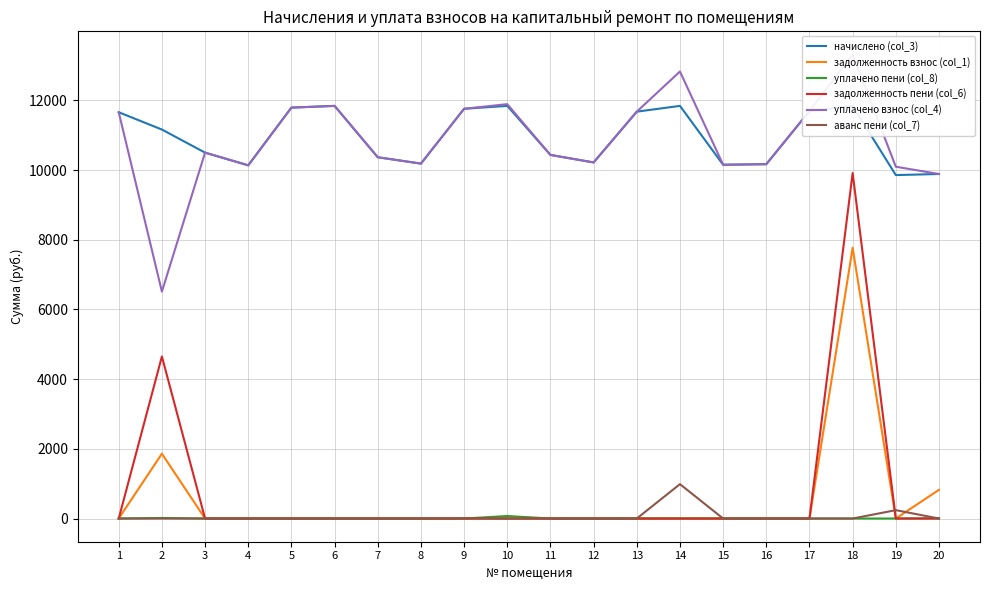

Rank the categories by уплачено взнос (col_4) value from highest to lowest.

18, 14, 10, 6, 5, 9, 17, 13, 1, 3, 11, 7, 12, 8, 16, 15, 4, 19, 20, 2